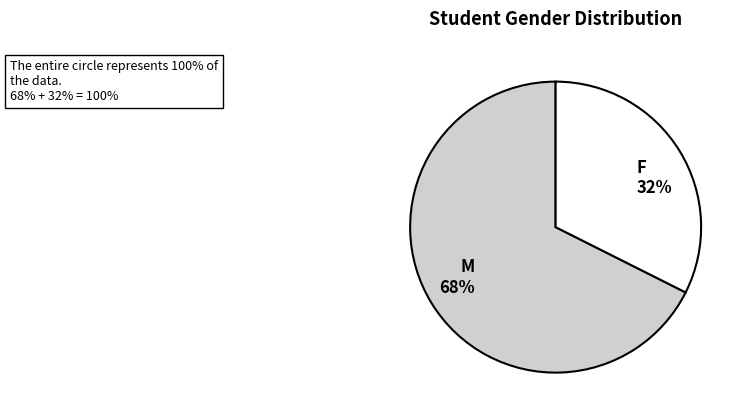

Between M and F, which is larger?

M